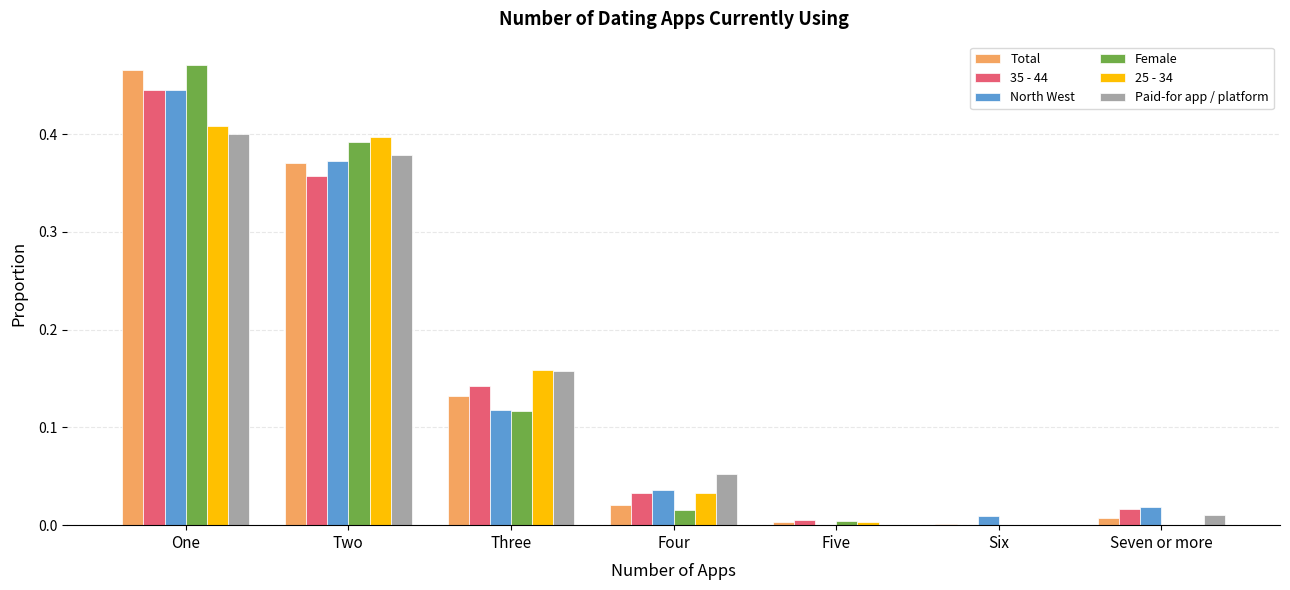

Does the chart contain stacked bars?

No